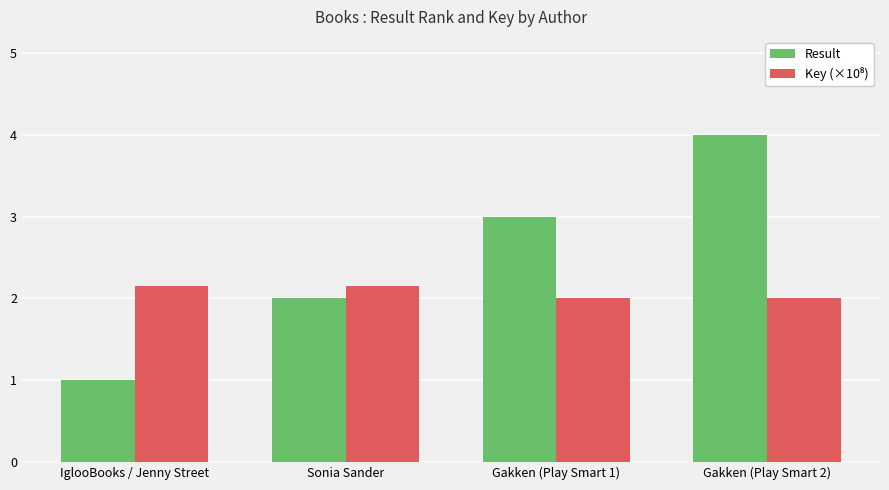

What is the greatest value displayed?

4.0